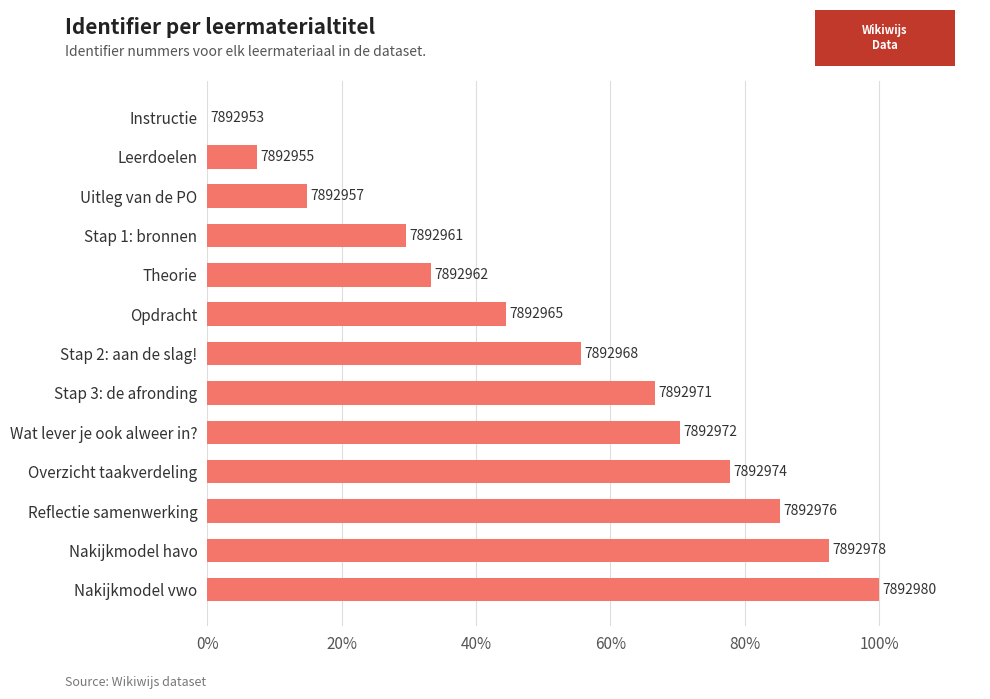

Are the bars horizontal?

Yes